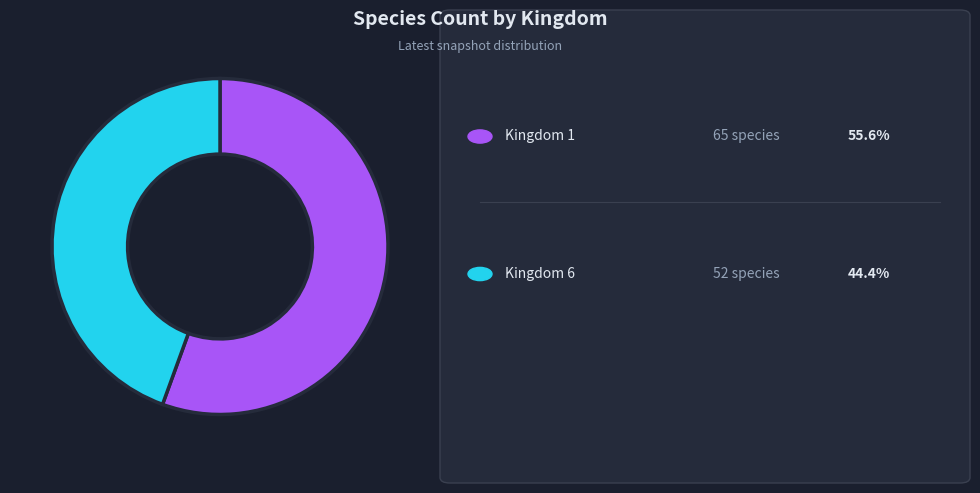

Is there a majority slice in this chart?

Yes